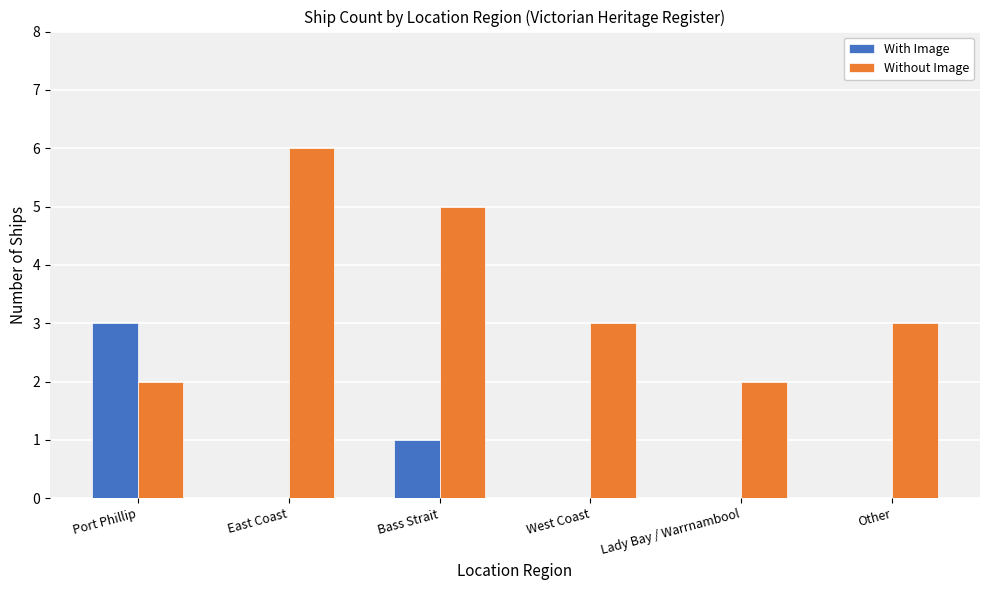

Which category has the highest value in the With Image series?

Port Phillip